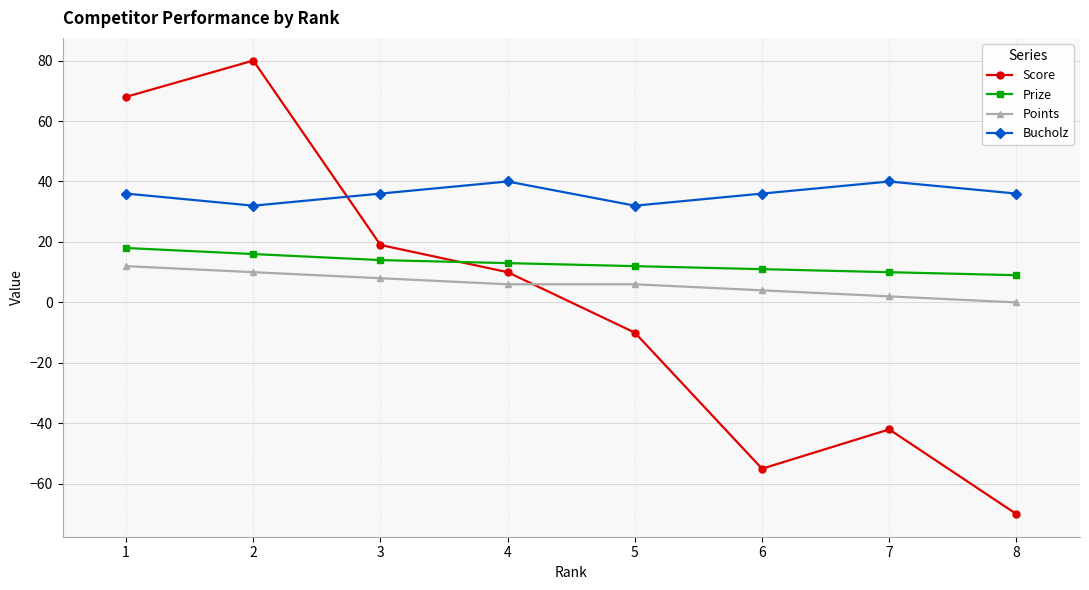

At 2, list the series in order from largest to smallest.

Score, Bucholz, Prize, Points